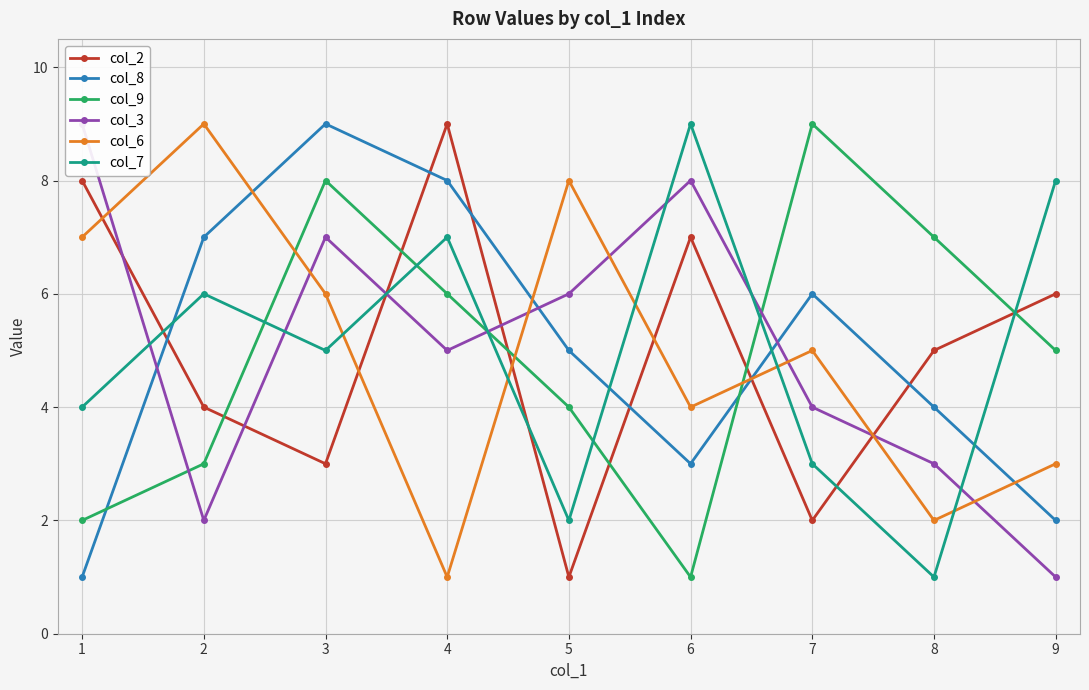

Reading right to left, extract all data points from this chart.

col_2: 6	5	2	7	1	9	3	4	8
col_8: 2	4	6	3	5	8	9	7	1
col_9: 5	7	9	1	4	6	8	3	2
col_3: 1	3	4	8	6	5	7	2	9
col_6: 3	2	5	4	8	1	6	9	7
col_7: 8	1	3	9	2	7	5	6	4